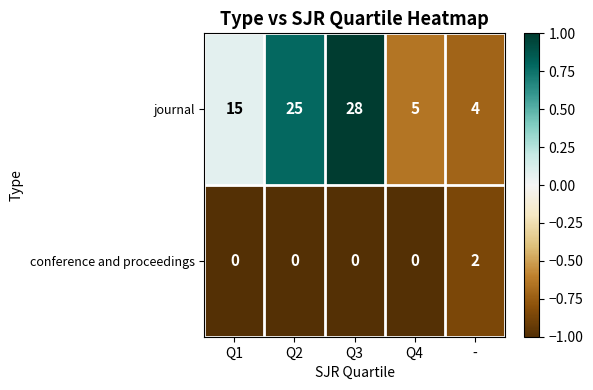

At how many categories does at least one series exceed 0?

5